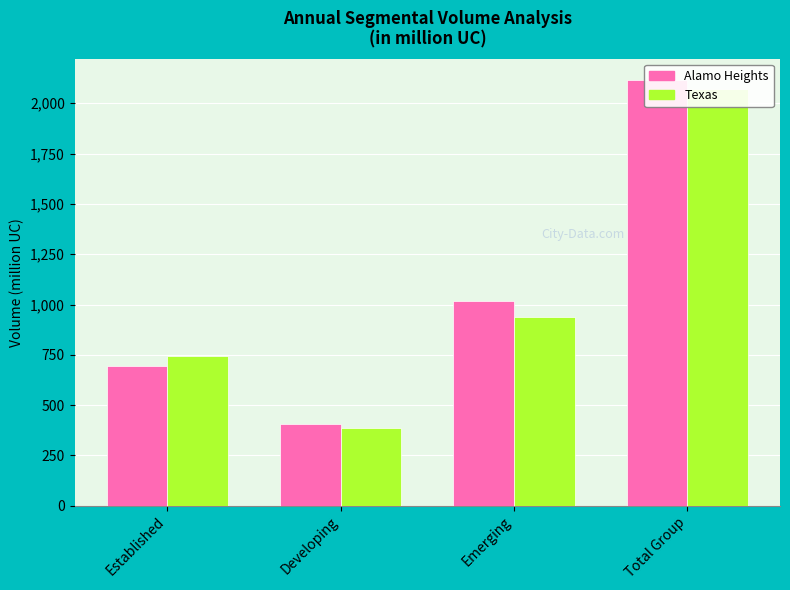

True or false: Alamo Heights has a value of 406.6 at Developing.

True